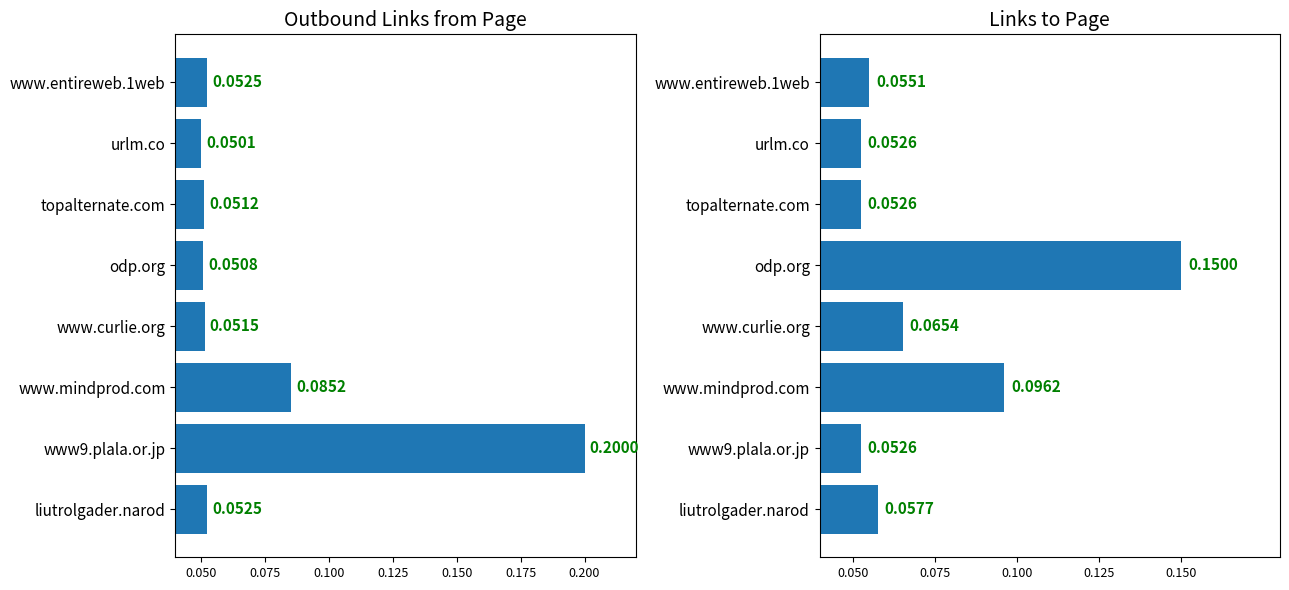

How many groups of bars are there?

8